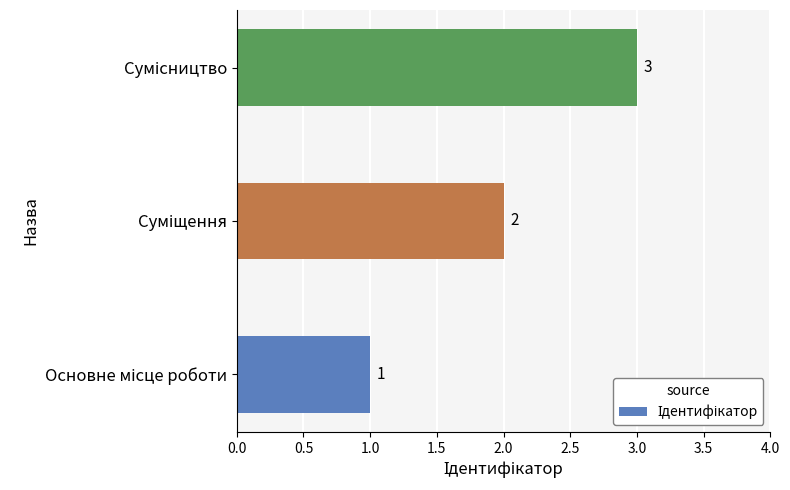

What is the greatest value displayed?

3